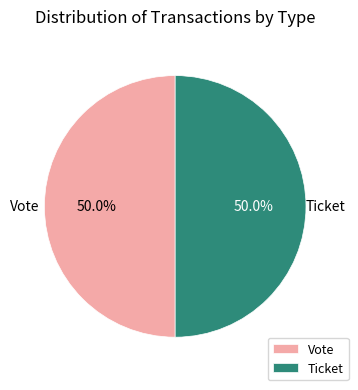

How many slices are in this pie chart?

2